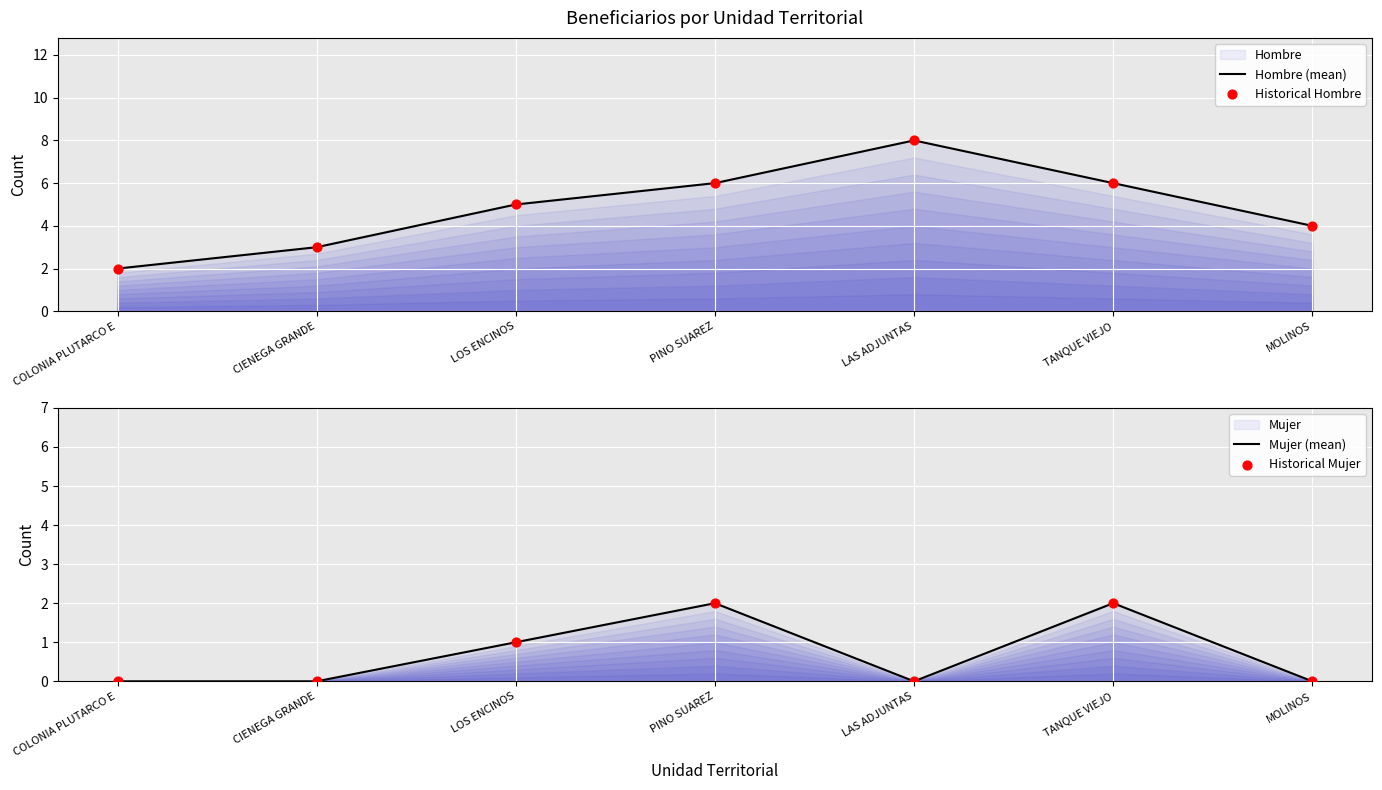

Which series has the largest Y range (max minus min)?

Hombre (mean)